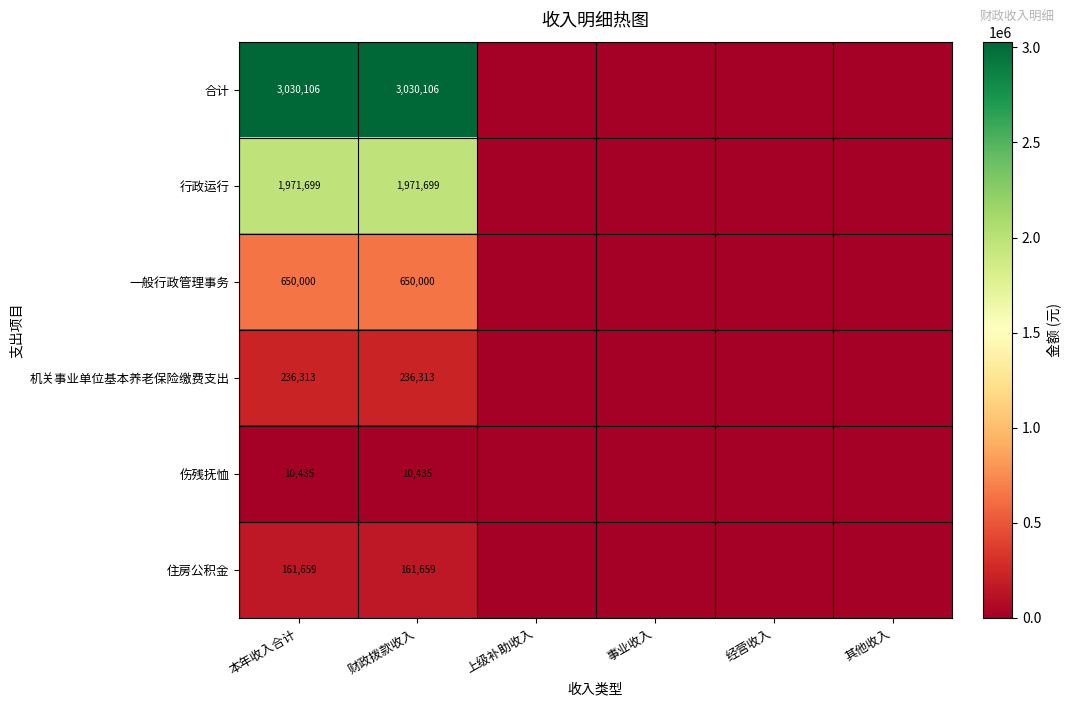

Which has a higher value, 其他收入 or 经营收入?

其他收入